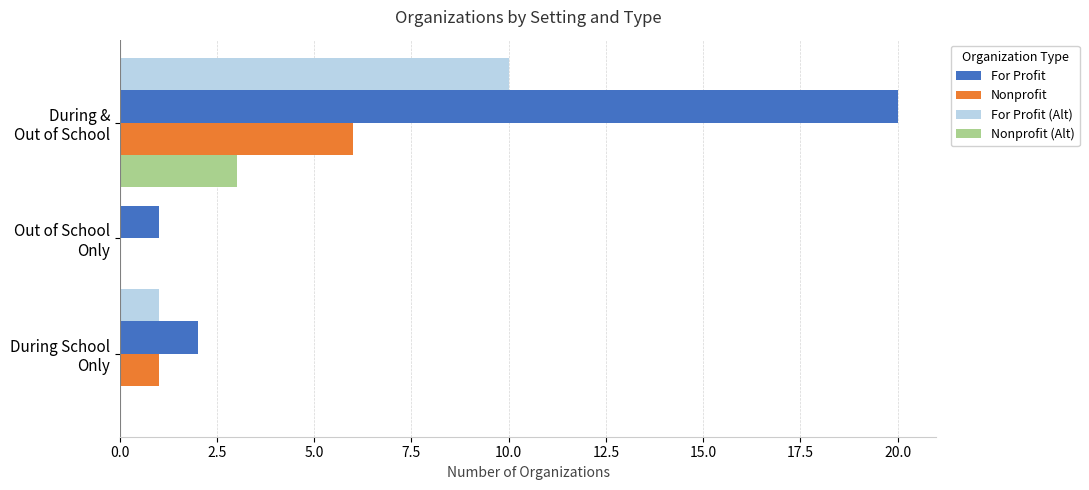

What is the sum of all For Profit (Alt) values?

11